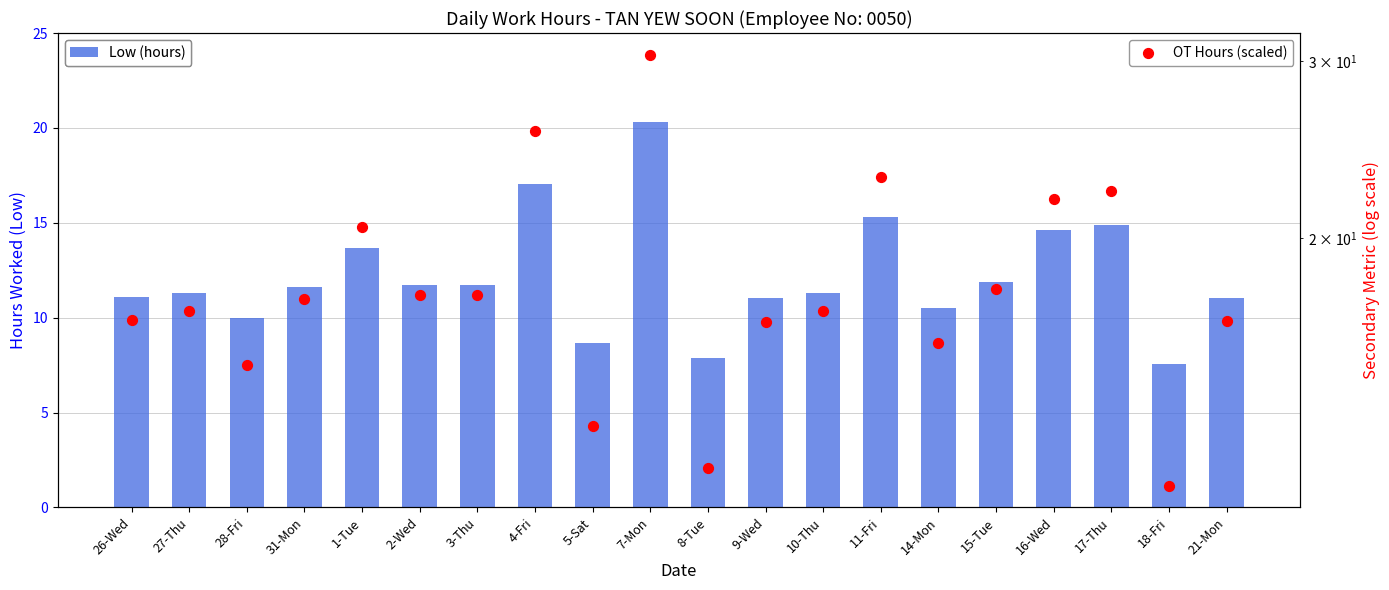

What are all the series names shown in the legend?

Low (hours), OT Hours (scaled)